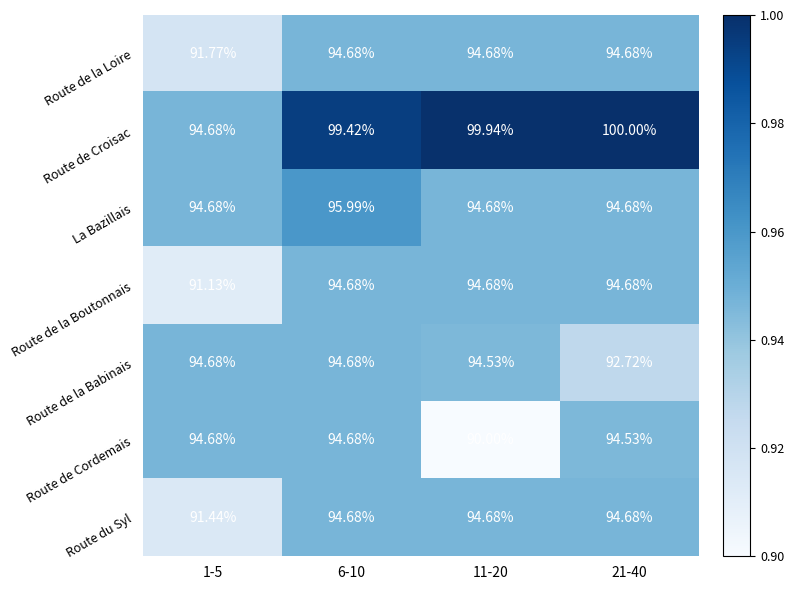

Is the value of Route de Croisac at 6-10 greater than the value of Route de la Boutonnais at 11-20?

Yes